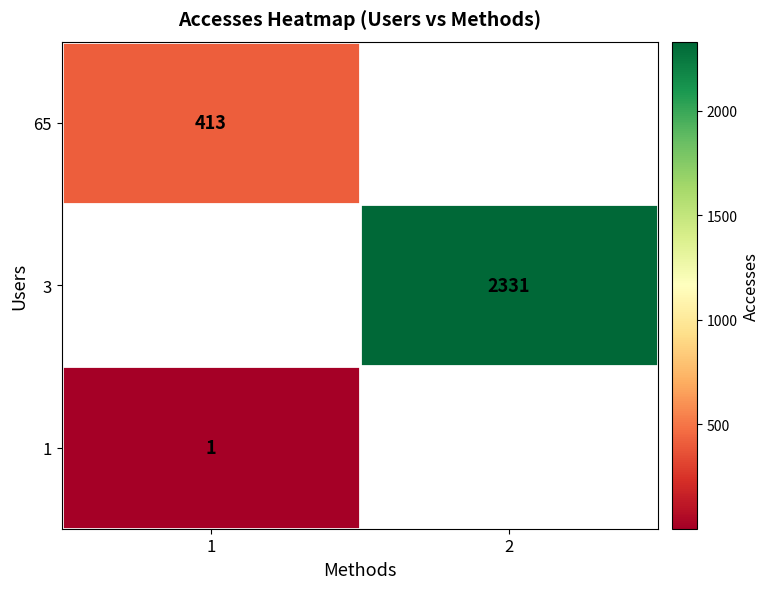

Between 2 and 1, which is larger?

1